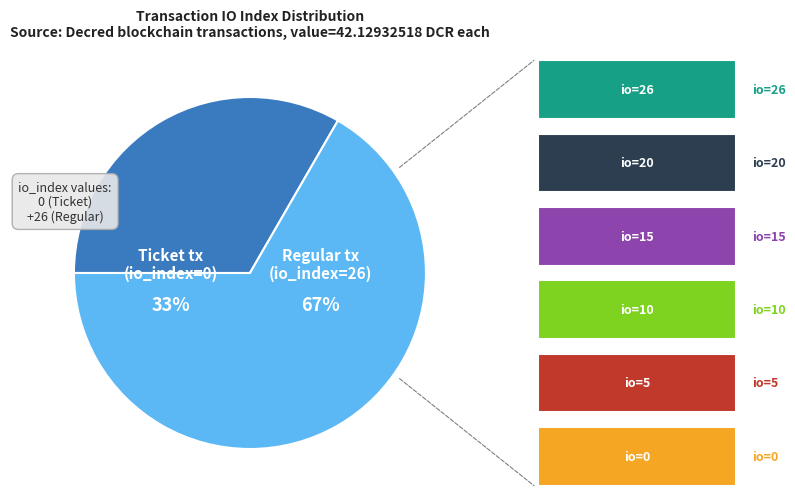

Which slice is the smallest?

Ticket tx